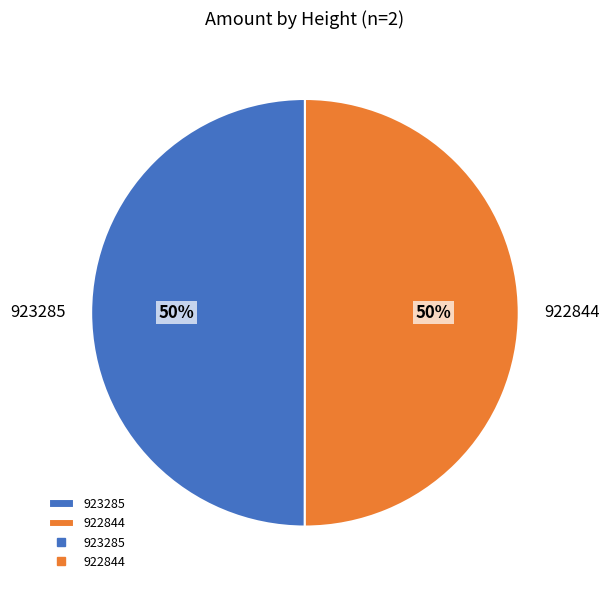

To the nearest percent, what is the average slice percentage?

50%